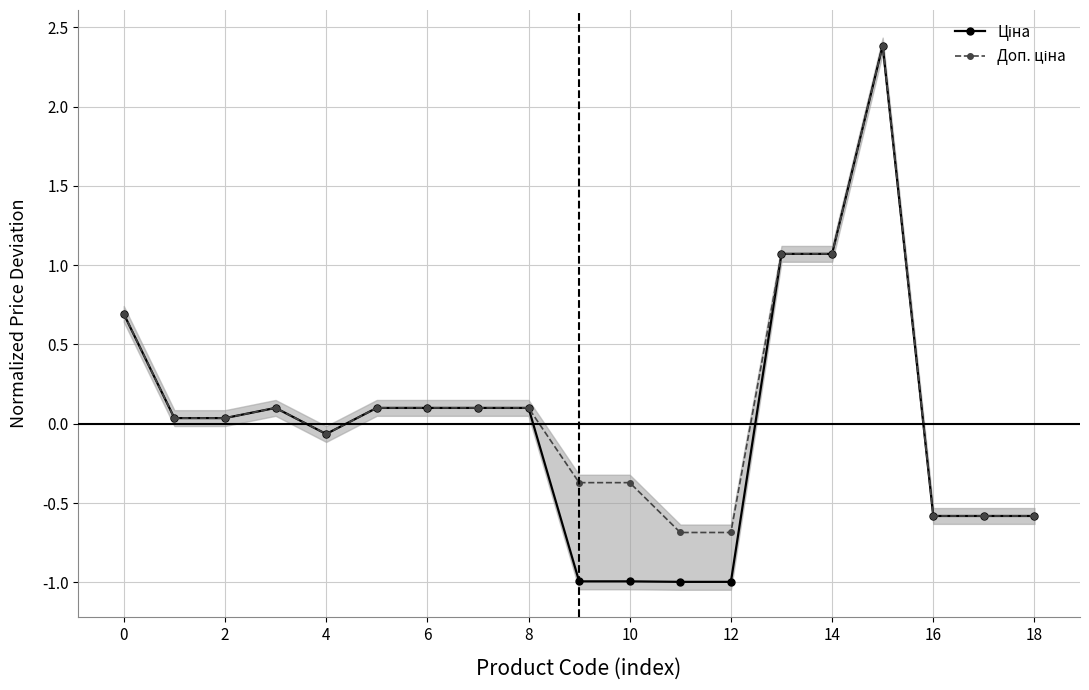

How many lines are shown in the chart?

2